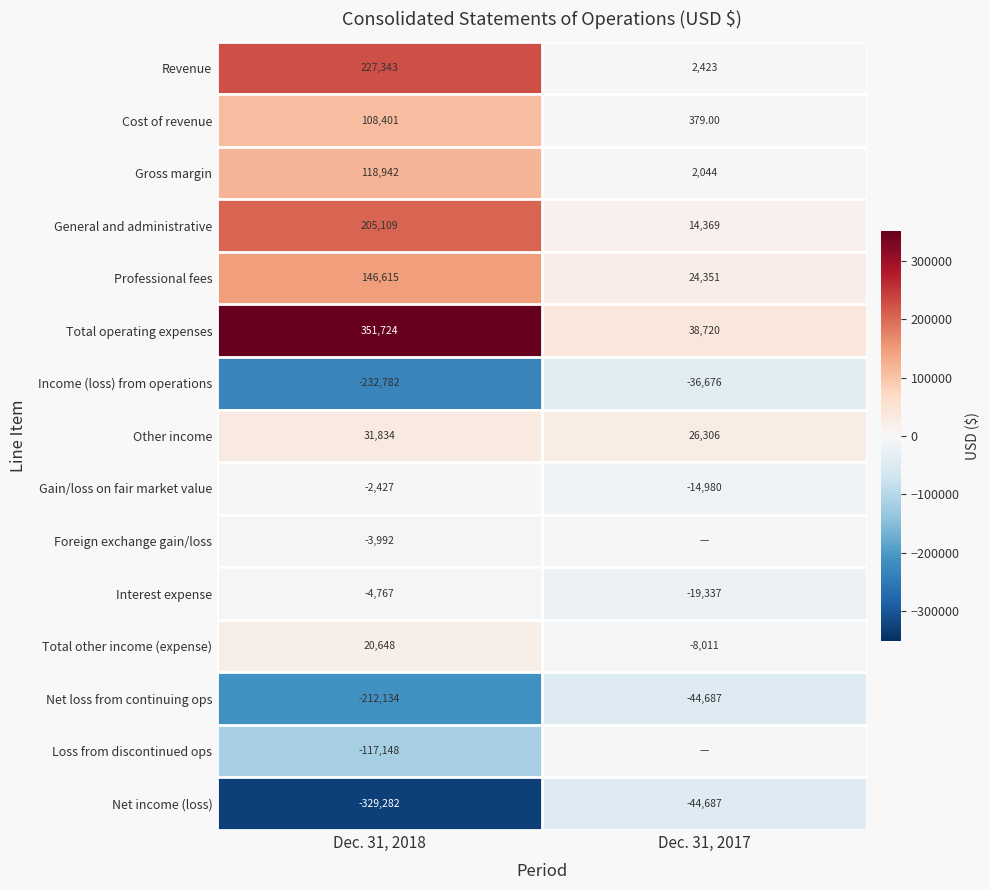

What is the difference between the maximum and minimum values in the Cost of revenue series?

108022